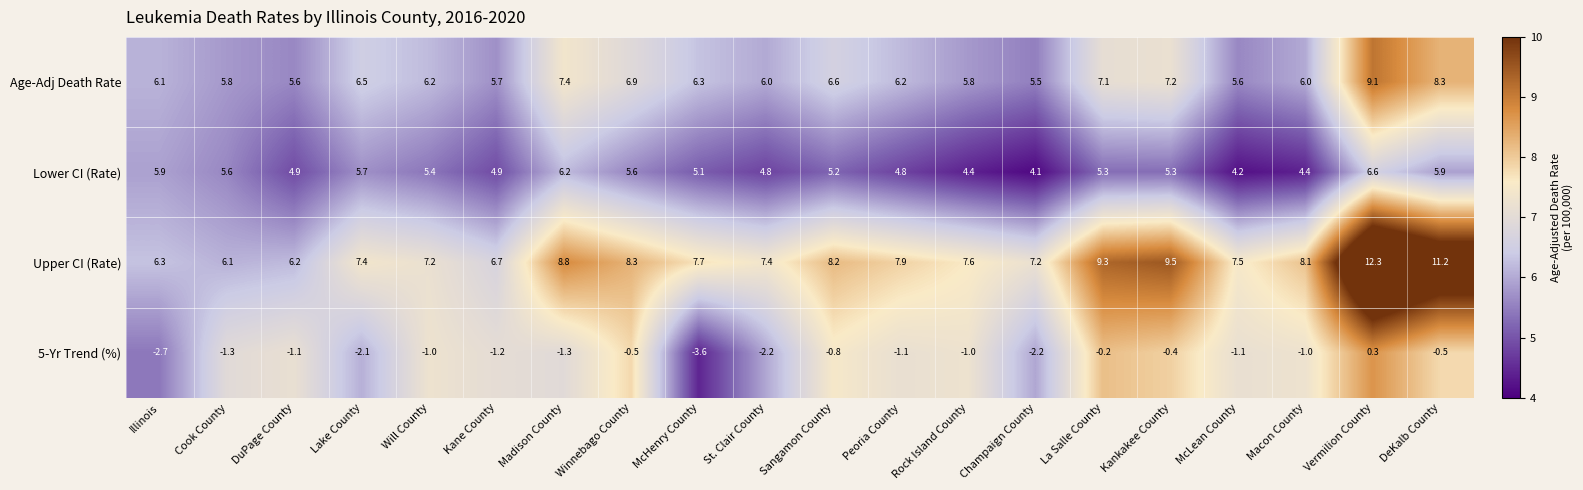

The Age-Adj Death Rate series shows 3.4 at Lake County. True or false?

False